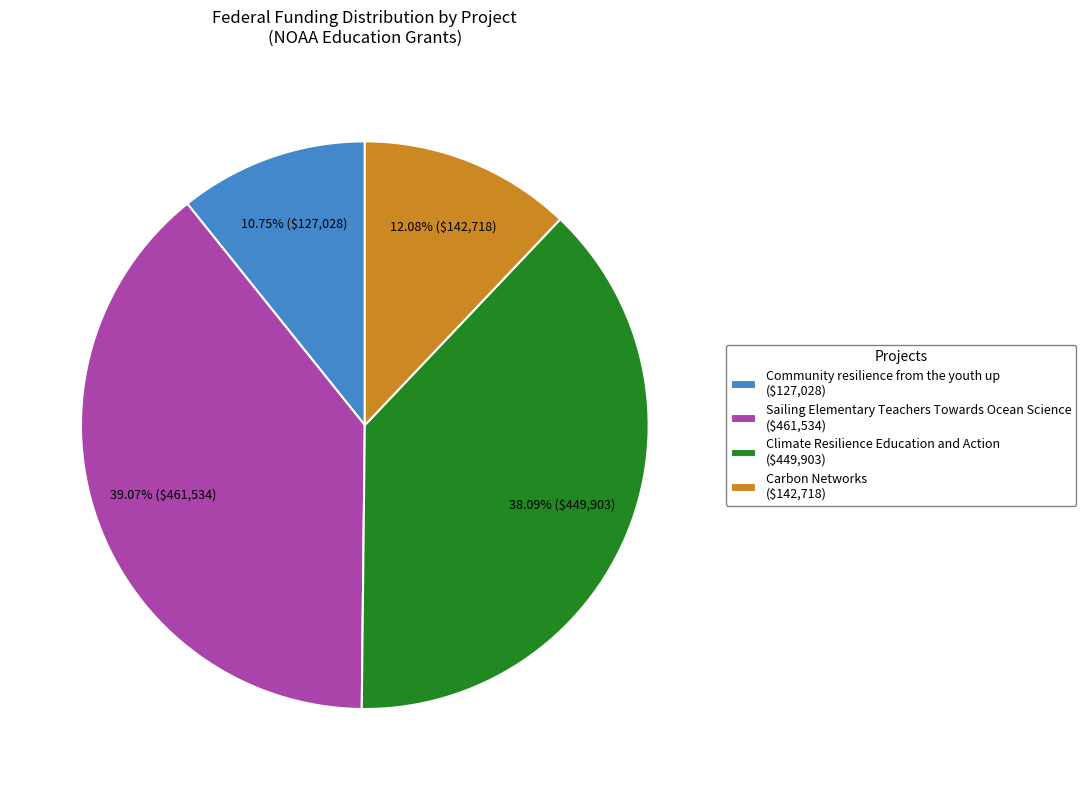

What percentage is the Sailing Elementary Teachers Towards Ocean Science slice, to the nearest percent?

39%